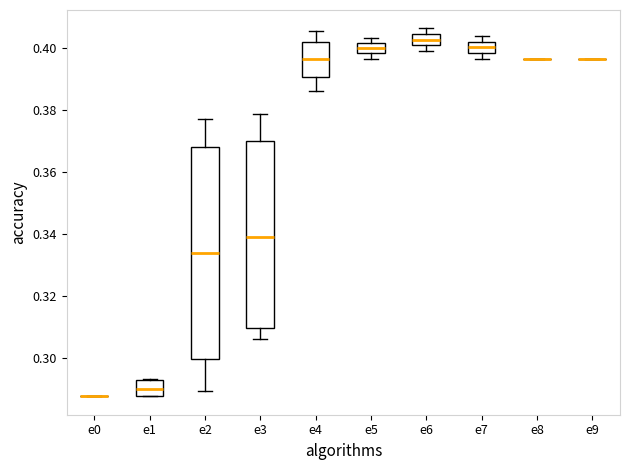

Comparing the boxes themselves (not the whiskers), which one is the tallest?

e2